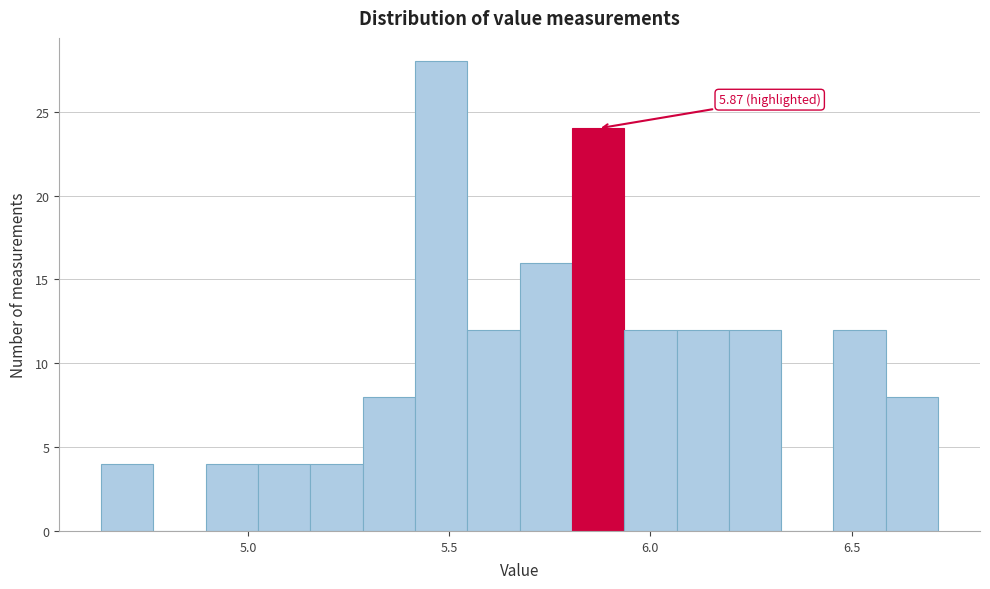

Read against the x-axis, roughly where is the centre of the tallest bar?

5.50